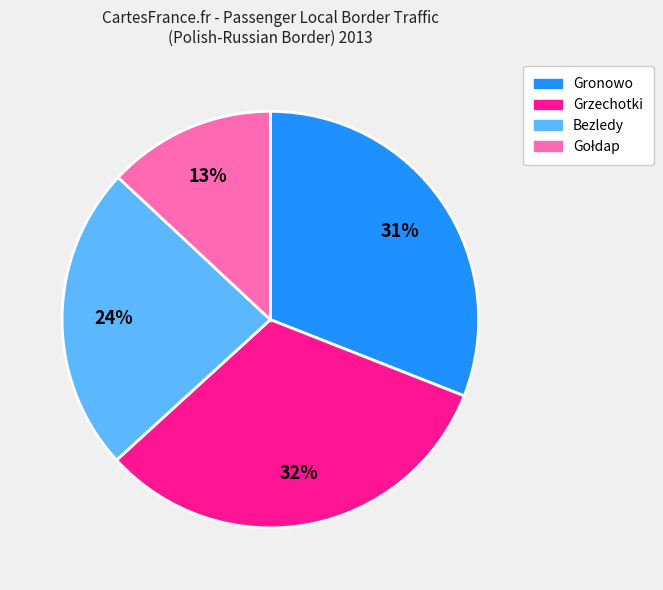

To the nearest percent, what is the difference between the largest and smallest slice percentages?

19%